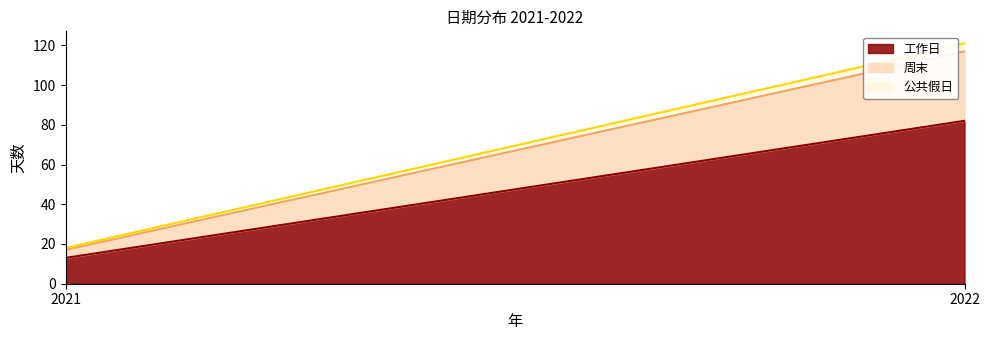

What is the approximate value of 公共假日 at 2021?

1